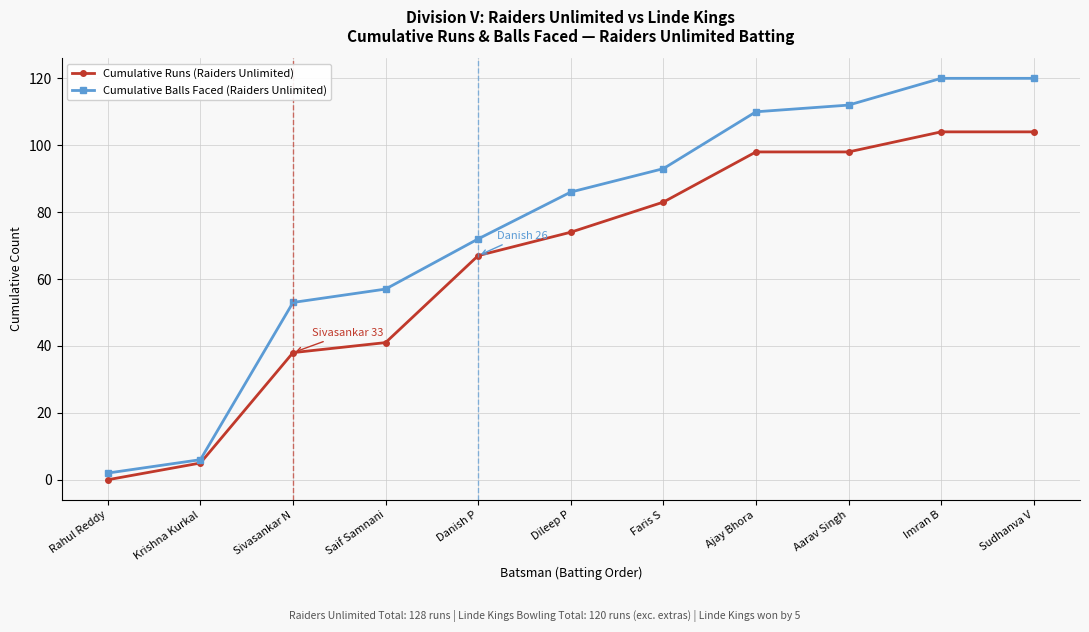

What is the difference between the highest and lowest values at Imran B?

16